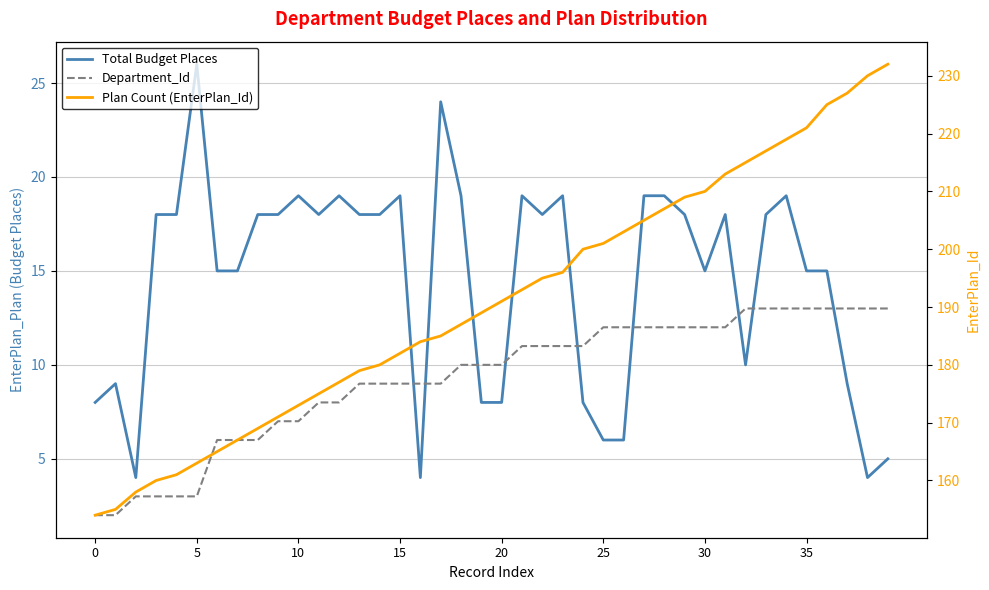

Is it true that Department_Id equals 8 at 12?

True